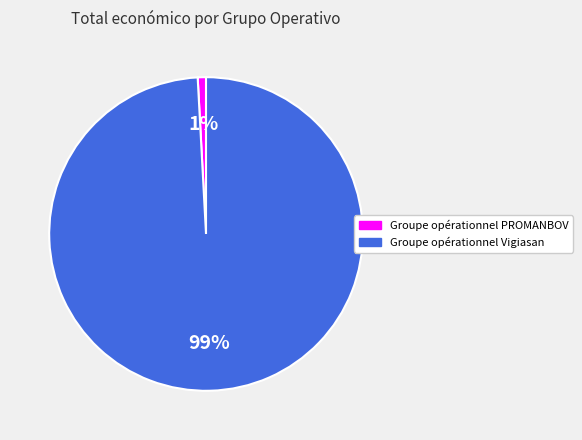

Which has a higher value, Groupe opérationnel Vigiasan or Groupe opérationnel PROMANBOV?

Groupe opérationnel Vigiasan